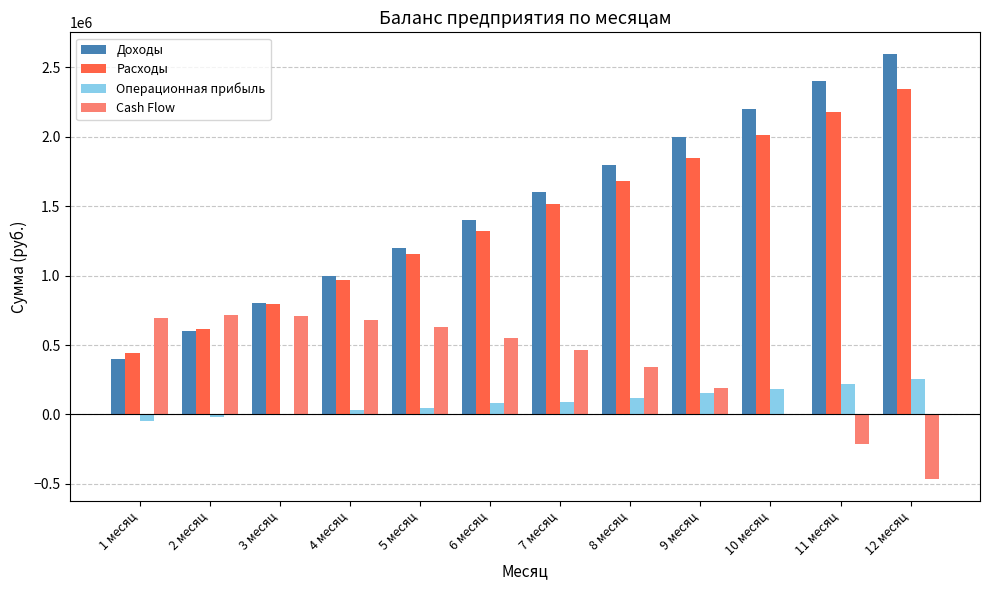

At which label does Расходы reach its peak?

12 месяц